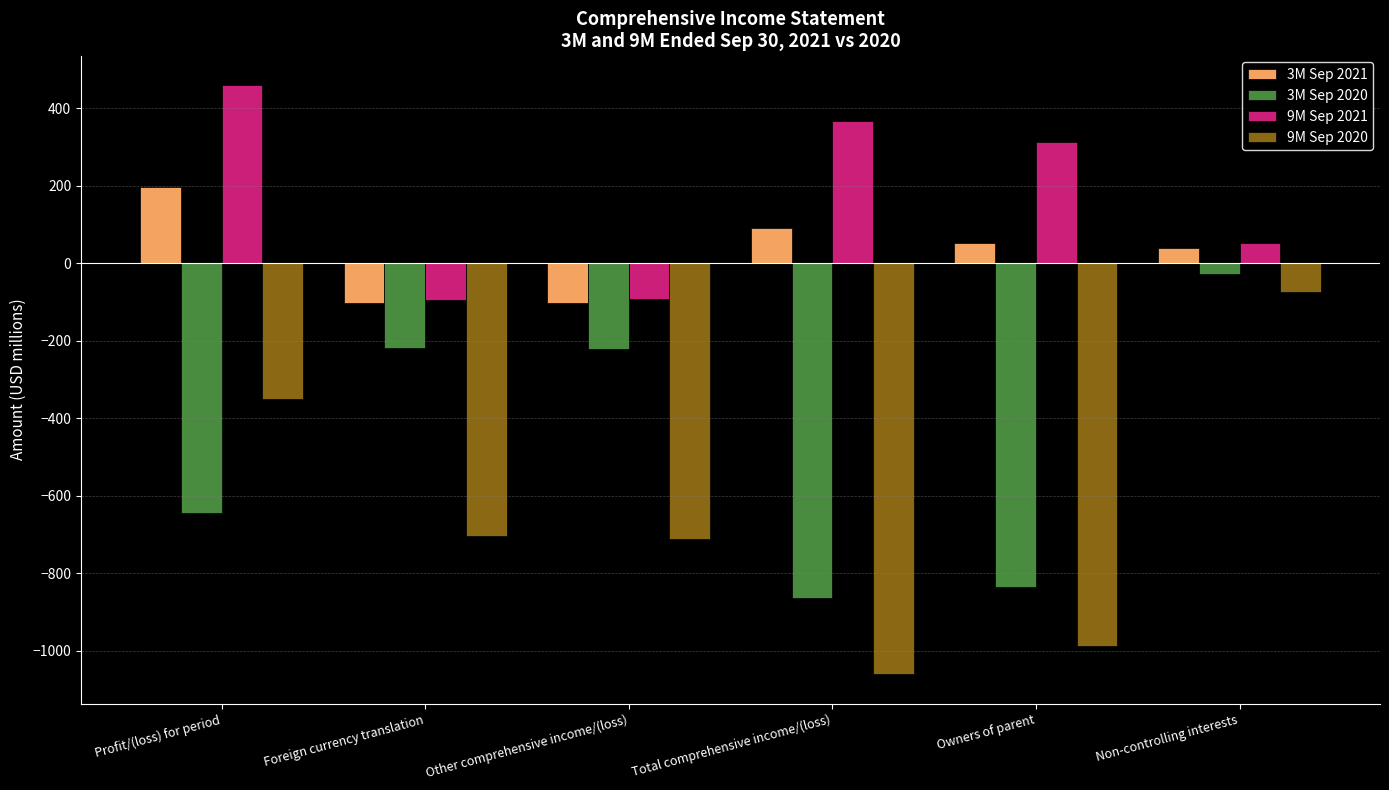

Rank the series by their average value, from lowest to highest.

9M Sep 2020, 3M Sep 2020, 3M Sep 2021, 9M Sep 2021